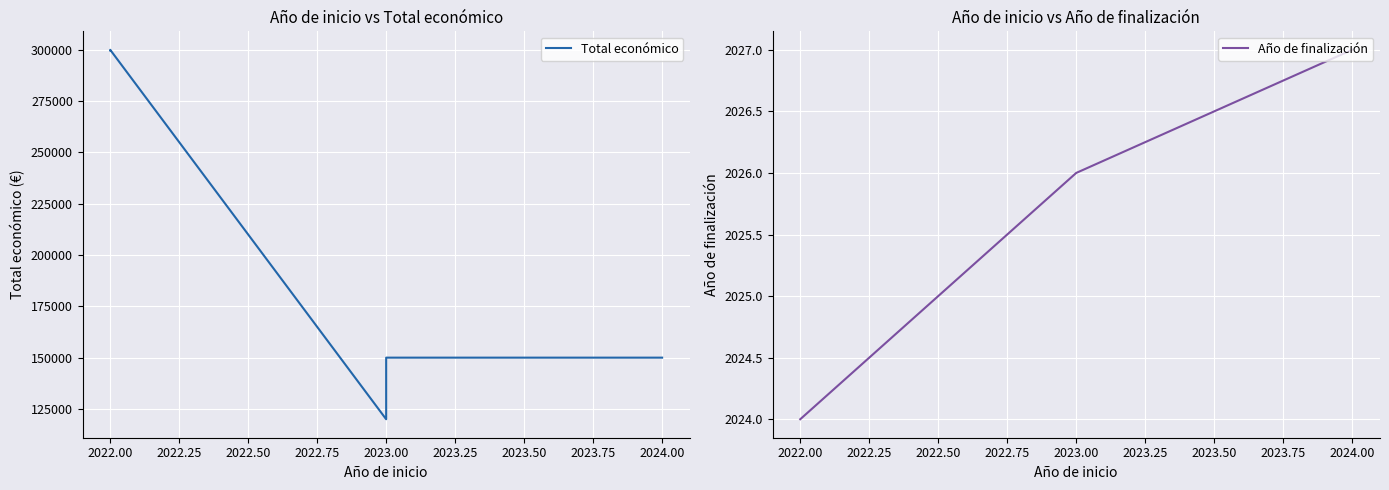

The Año de finalización series shows 668 at 2024.00. True or false?

False